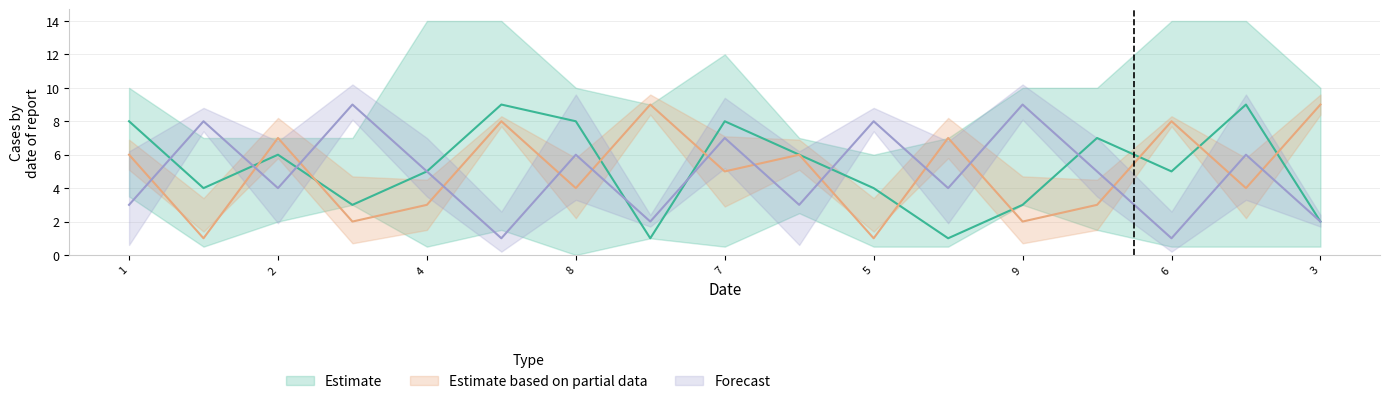

How many lines are shown in the chart?

3